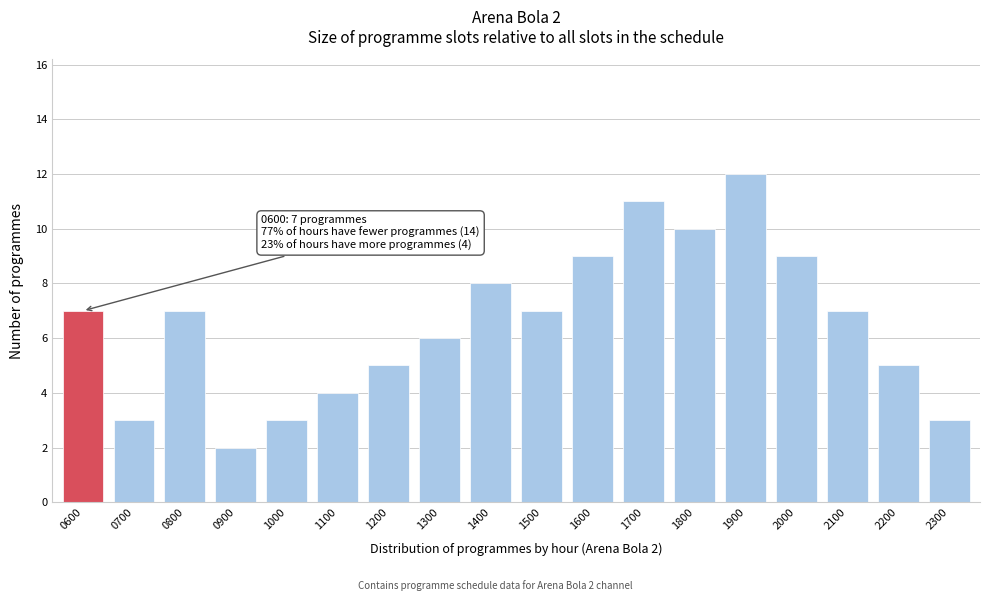

Reading right to left, transcribe all the data shown in this chart.

2300=3	2200=5	2100=7	2000=9	1900=12	1800=10	1700=11	1600=9	1500=7	1400=8	1300=6	1200=5	1100=4	1000=3	0900=2	0800=7	0700=3	0600=7